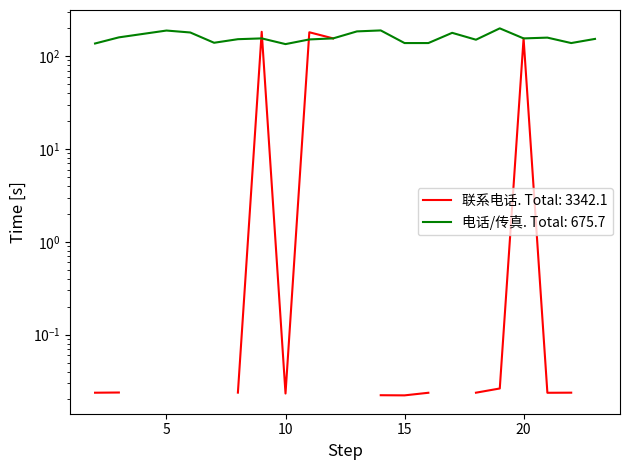

At which label is the value closest to 167?

3